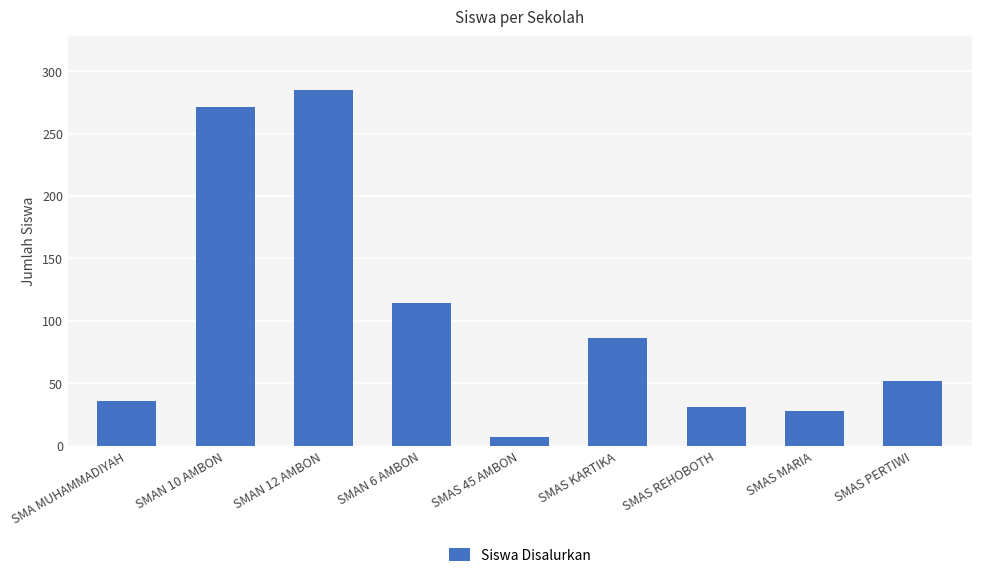

What is the label of the 6th bar from the left?

SMAS KARTIKA